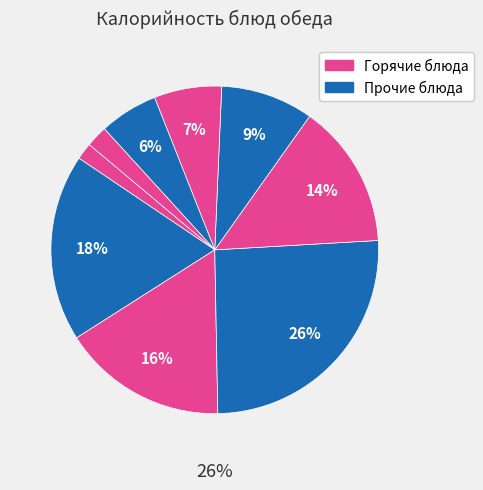

Is there any slice that represents more than half of the pie?

No